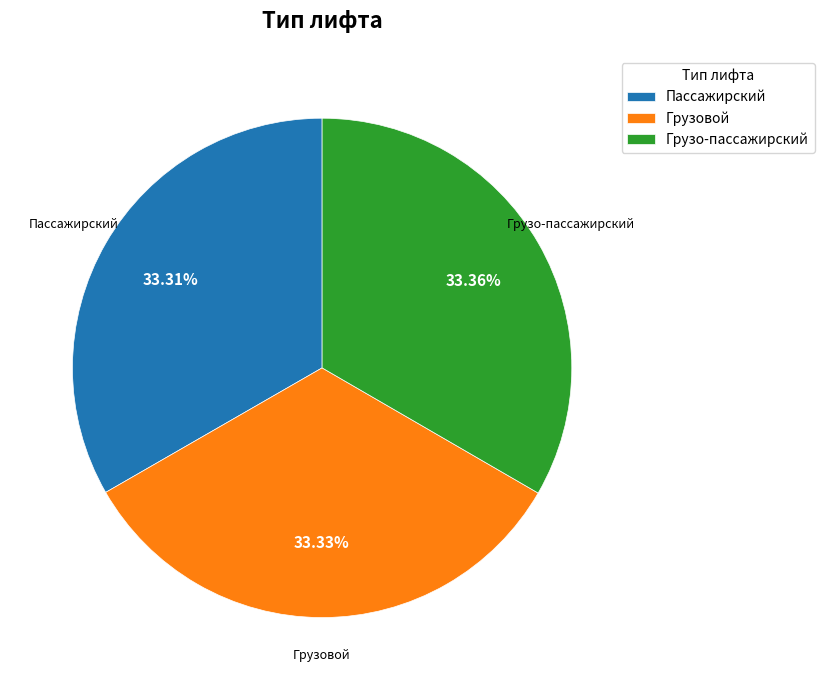

Is Пассажирский the majority of the pie?

No